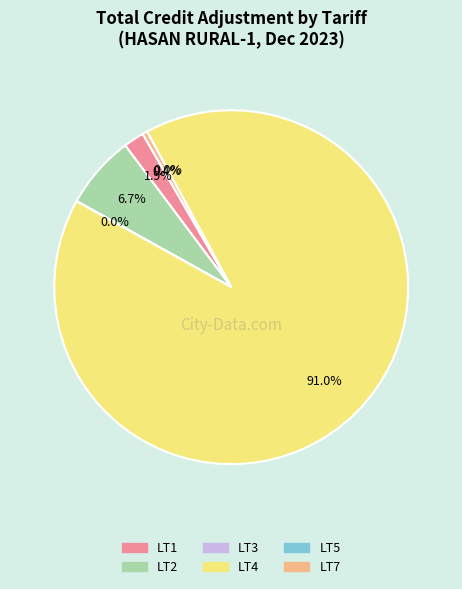

What is the majority slice?

LT4